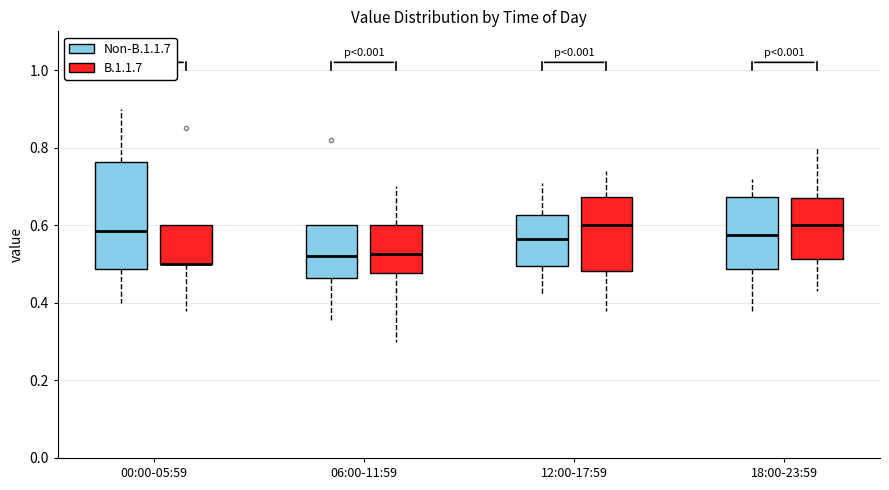

Reading left to right, read every box against the y-axis: the position of its median line, the range the box covers, and the ends of its whiskers. The values are not printed on the chart, so give them approximately, as read against the axis.

00:00-05:59 (Non-B.1.1.7): median 0.58, box 0.48 to 0.76, whiskers 0.40 to 0.90
00:00-05:59 (B.1.1.7): median 0.50 (drawn on the box's lower edge), box 0.50 to 0.60, whiskers 0.38 to 0.60
06:00-11:59 (Non-B.1.1.7): median 0.52, box 0.46 to 0.60, whiskers 0.36 to 0.60
06:00-11:59 (B.1.1.7): median 0.52, box 0.48 to 0.60, whiskers 0.30 to 0.70
12:00-17:59 (Non-B.1.1.7): median 0.56, box 0.50 to 0.62, whiskers 0.42 to 0.72
12:00-17:59 (B.1.1.7): median 0.60, box 0.48 to 0.68, whiskers 0.38 to 0.74
18:00-23:59 (Non-B.1.1.7): median 0.58, box 0.48 to 0.68, whiskers 0.38 to 0.72
18:00-23:59 (B.1.1.7): median 0.60, box 0.52 to 0.68, whiskers 0.44 to 0.80